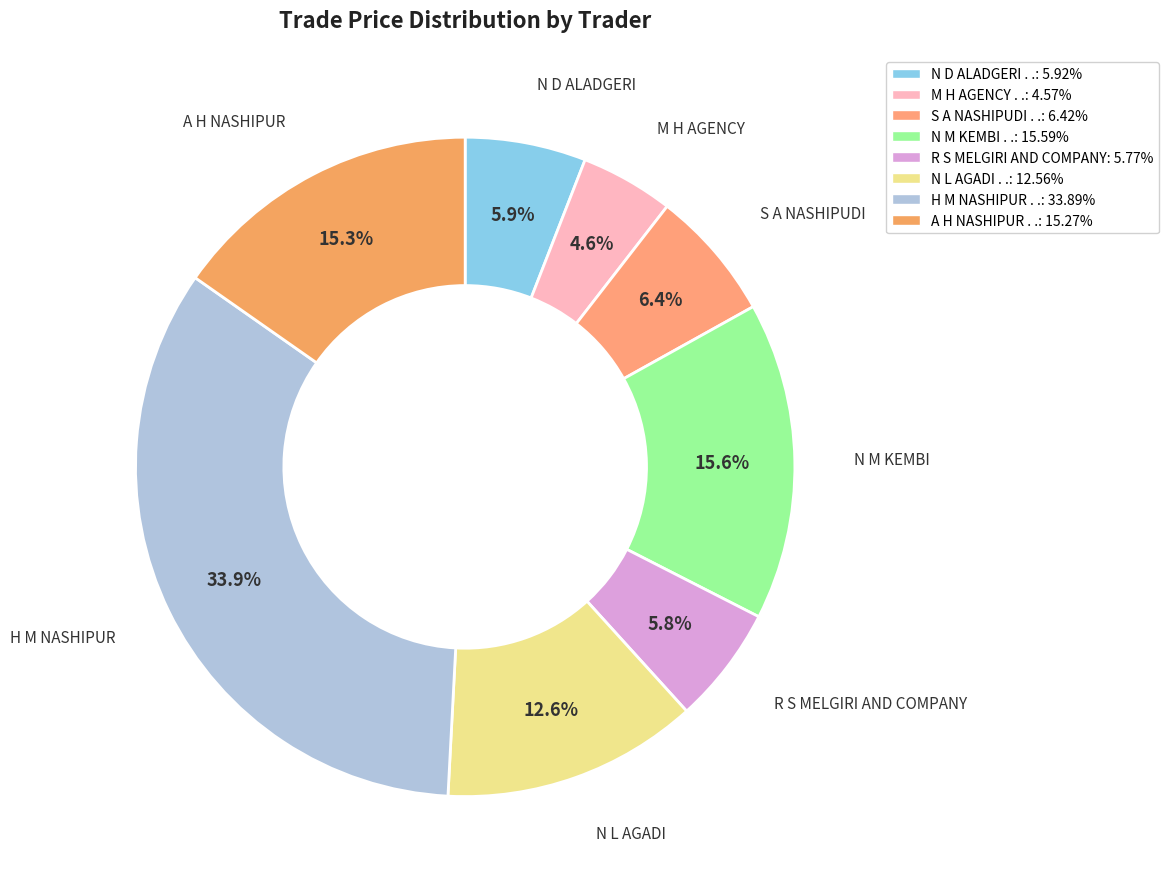

Is it true that N D ALADGERI . . is 6% of the pie?

True